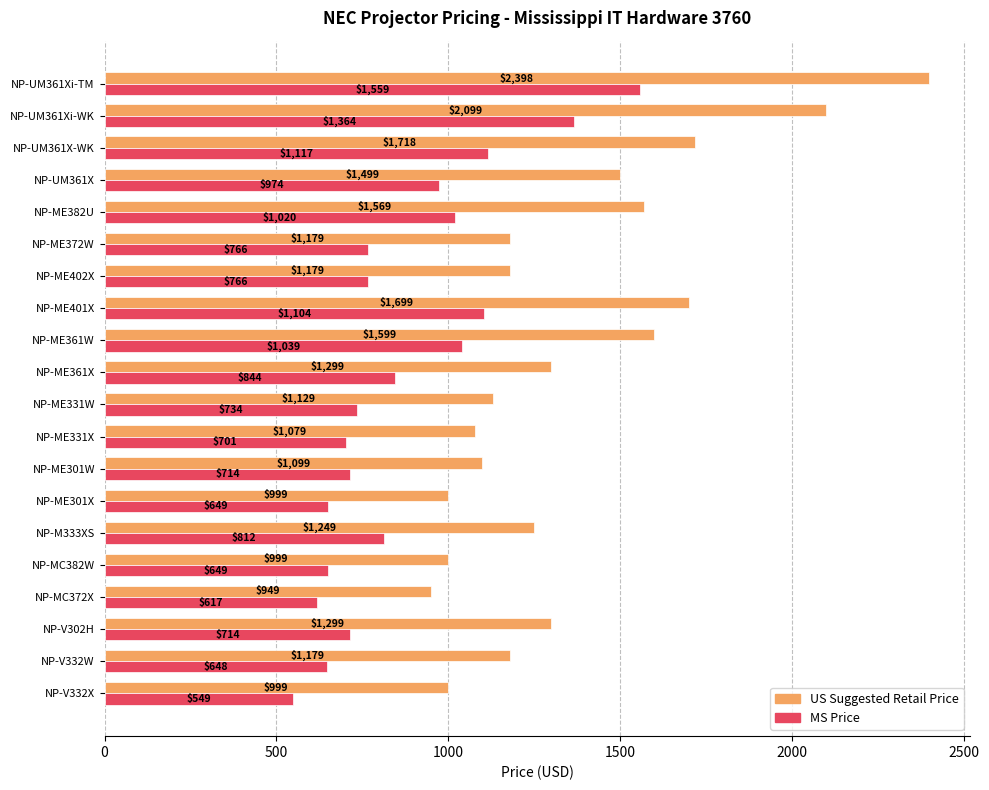

What is the average value of the US Suggested Retail Price series?

1360.9